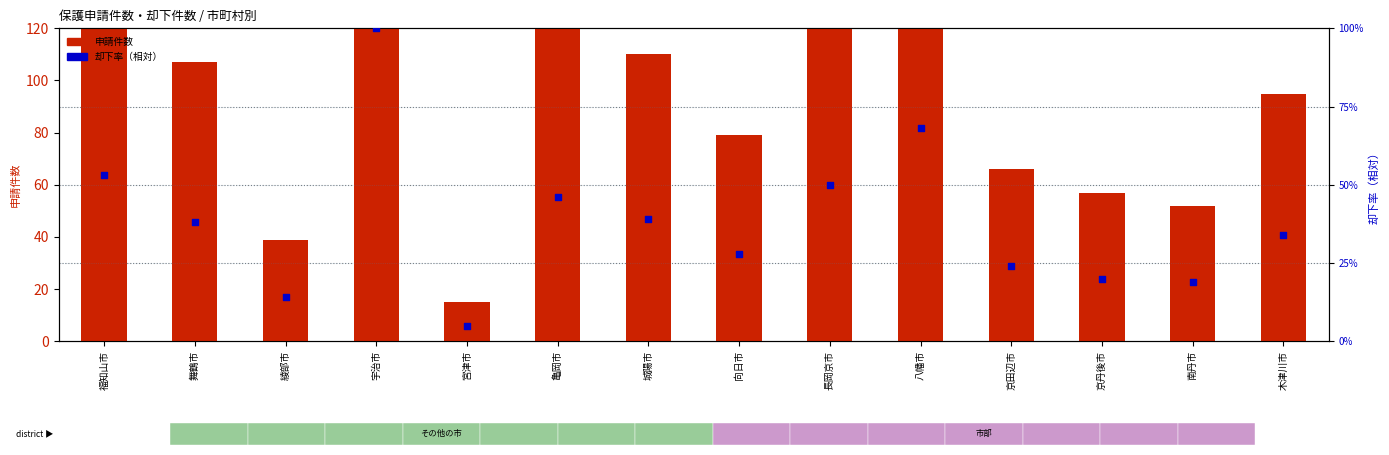

At how many categories does at least one series exceed 229?

1